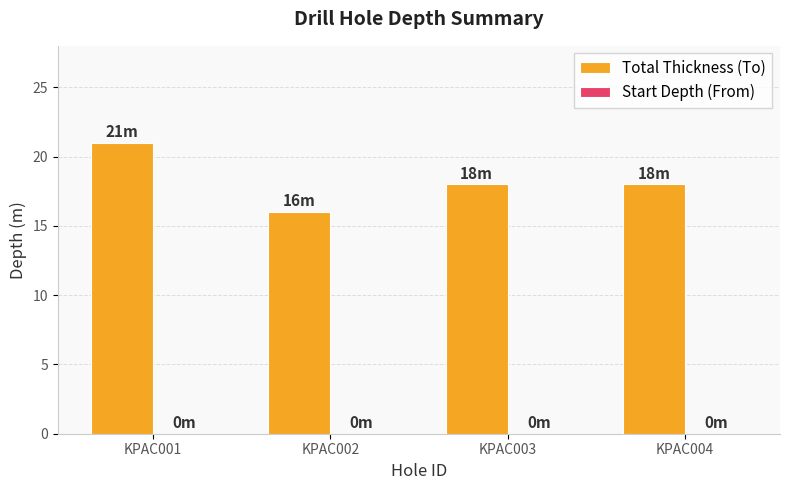

Are the bars horizontal?

No